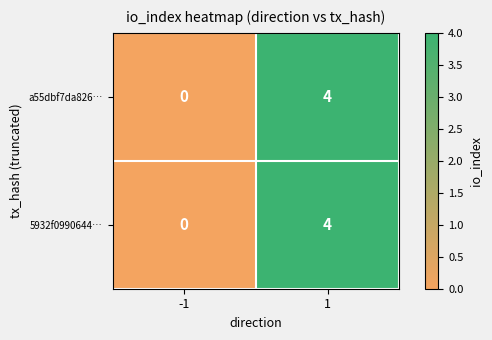

What is the sum of all 5932f0990644… values?

4